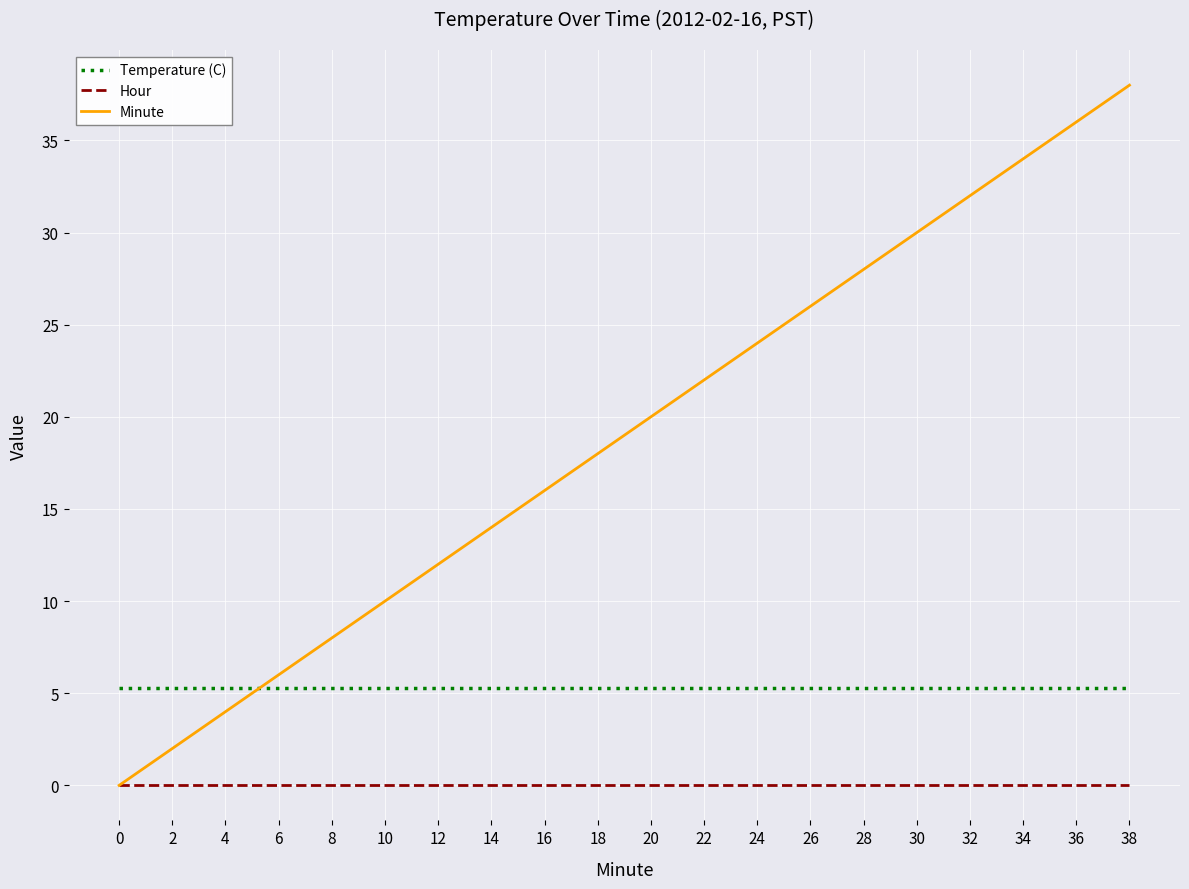

Rank the series at 26 from highest to lowest value.

Minute, Temperature (C), Hour